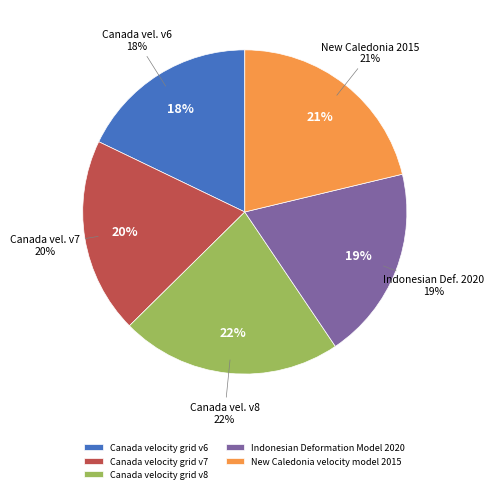

Do Canada velocity grid v6 and New Caledonia velocity model 2015 together represent more than half of the pie?

No